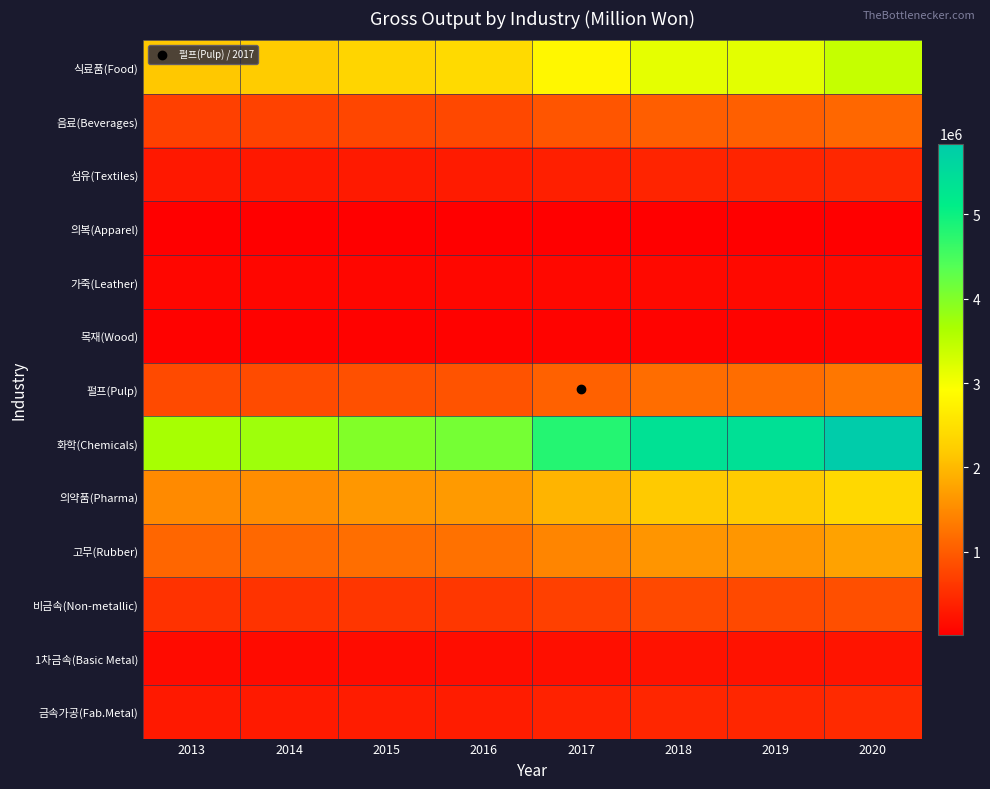

At which category does the chart reach its peak across all series?

2020